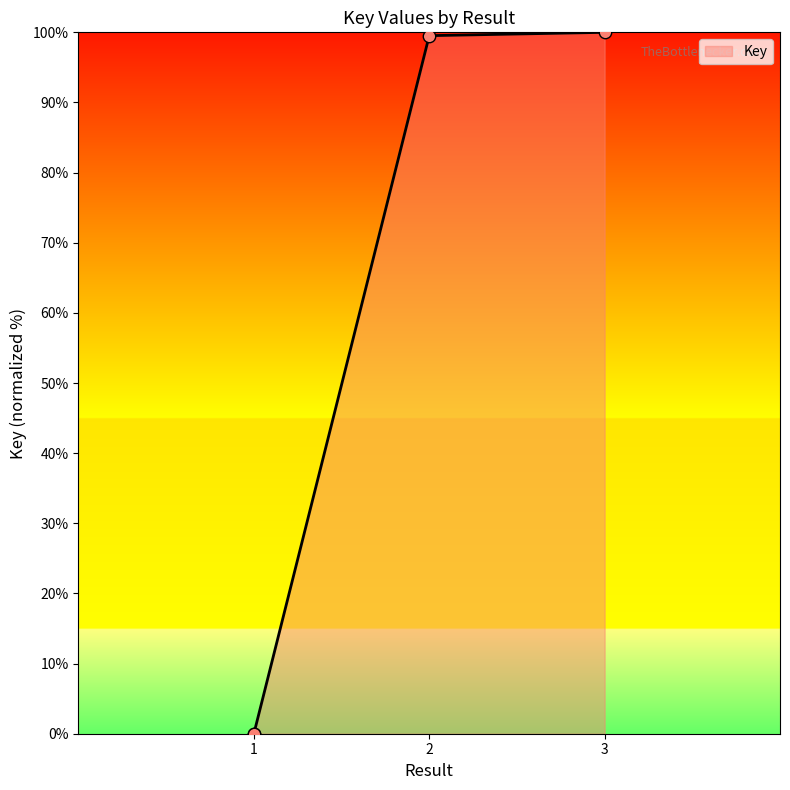

Approximately how many times larger is the value at 2 compared to 3?

1.0